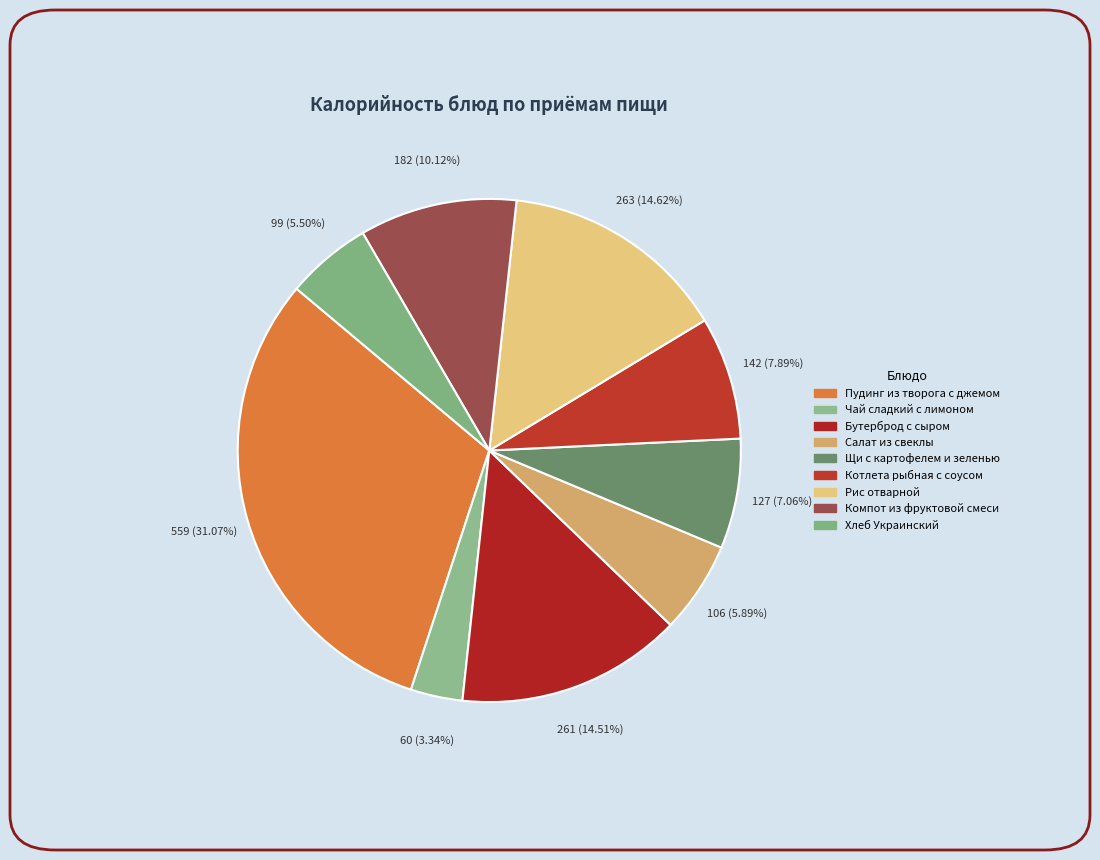

How many segments does this pie chart have?

9